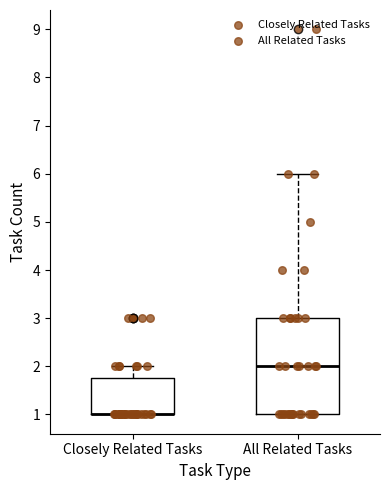

Reading left to right, read every box against the y-axis: the position of its median line, the range the box covers, and the ends of its whiskers. The values are not printed on the chart, so give them approximately, as read against the axis.

Closely Related Tasks: median 1.0 (drawn on the box's lower edge), box 1.0 to 1.8, whiskers 1.0 to 2.0
All Related Tasks: median 2.0, box 1.0 to 3.0, whiskers 1.0 to 6.0